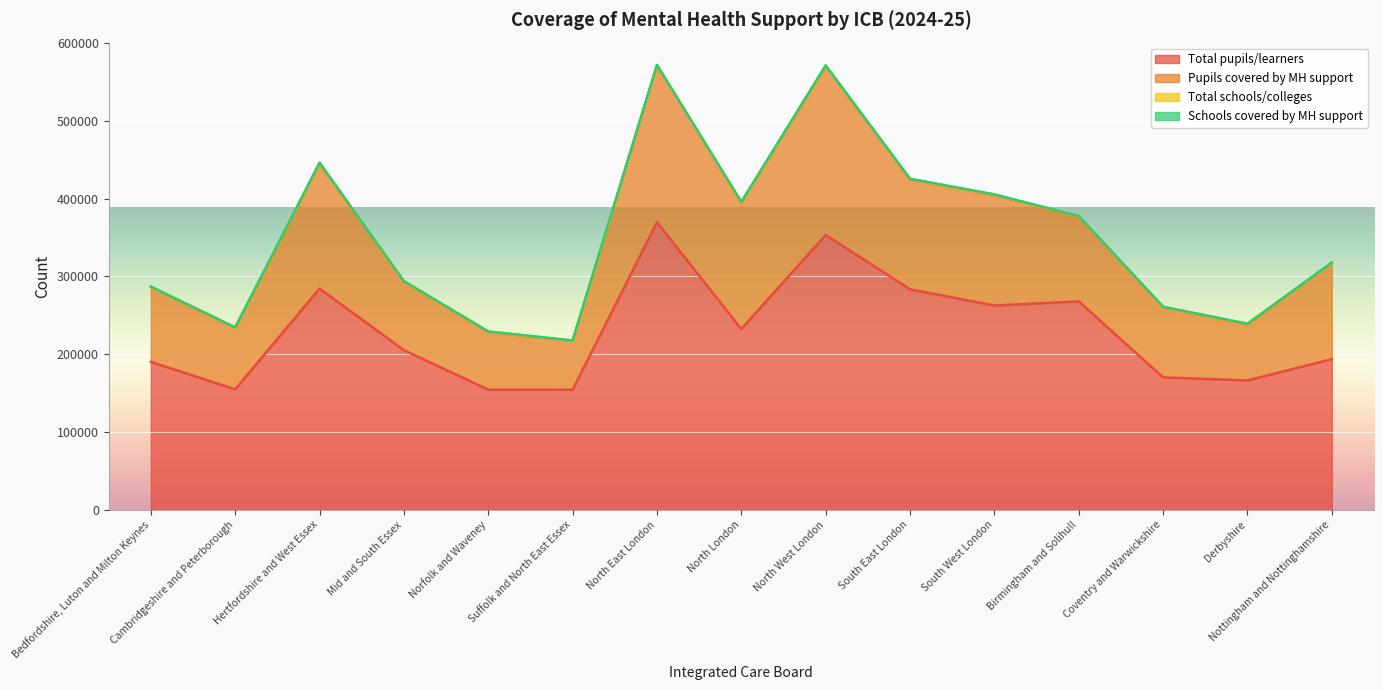

What is the sum of all Total pupils/learners values?

3442316